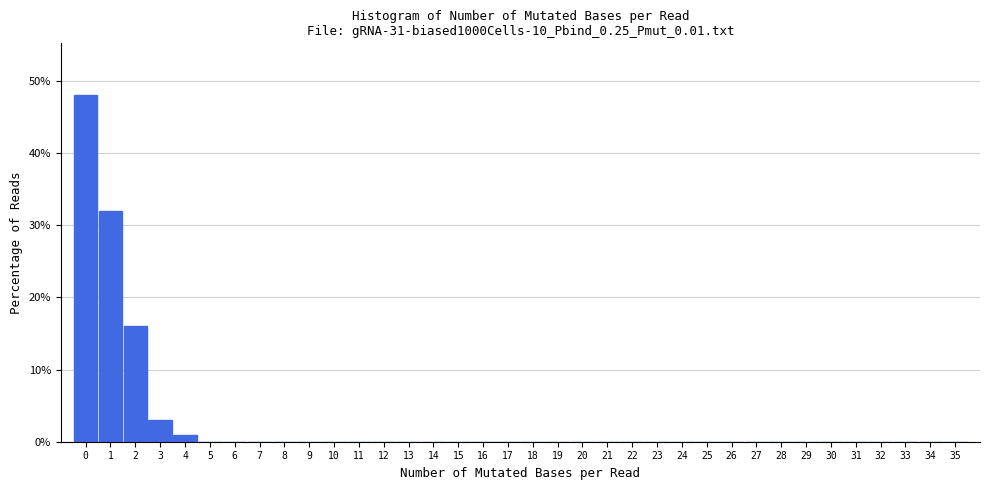

Reading left to right, list every bar in this chart as the range it spans on the x-axis followed by its height. The values are not printed on the chart, so give them approximately, as read against the axis.

-0.5 to 0.5: 48
0.5 to 1.5: 32
1.5 to 2.5: 16
2.5 to 3.5: 3
3.5 to 4.5: 1
4.5 to 5.5: 0
5.5 to 6.5: 0
6.5 to 7.5: 0
7.5 to 8.5: 0
8.5 to 9.5: 0
9.5 to 10.5: 0
10.5 to 11.5: 0
11.5 to 12.5: 0
12.5 to 13.5: 0
13.5 to 14.5: 0
14.5 to 15.5: 0
15.5 to 16.5: 0
16.5 to 17.5: 0
17.5 to 18.5: 0
18.5 to 19.5: 0
19.5 to 20.5: 0
20.5 to 21.5: 0
21.5 to 22.5: 0
22.5 to 23.5: 0
23.5 to 24.5: 0
24.5 to 25.5: 0
25.5 to 26.5: 0
26.5 to 27.5: 0
27.5 to 28.5: 0
28.5 to 29.5: 0
29.5 to 30.5: 0
30.5 to 31.5: 0
31.5 to 32.5: 0
32.5 to 33.5: 0
33.5 to 34.5: 0
34.5 to 35.5: 0